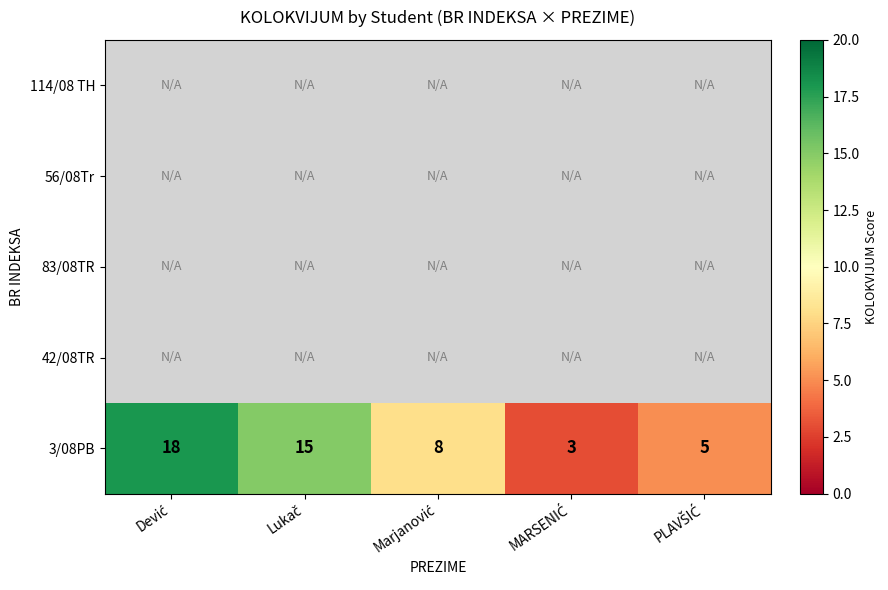

What is the sum of all 3/08PB values?

49